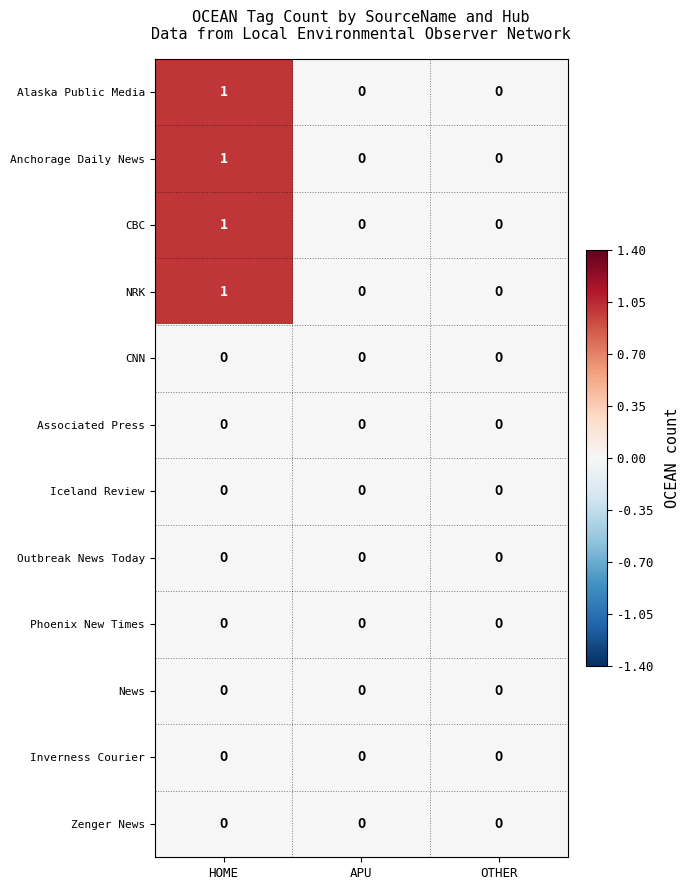

True or false: Anchorage Daily News has a value of 1 at OTHER.

False